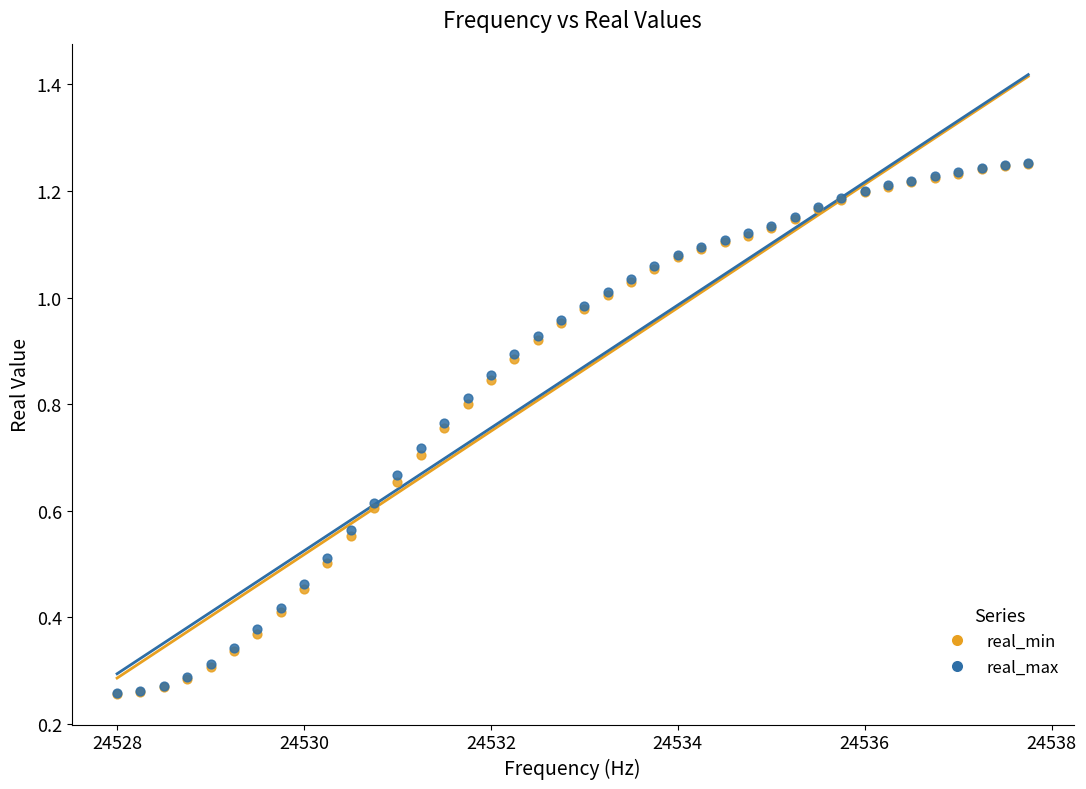

What are all the series names shown in the legend?

real_min, real_max